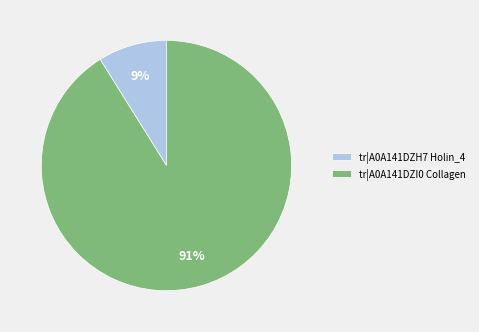

Which category accounts for the majority?

tr|A0A141DZI0 Collagen